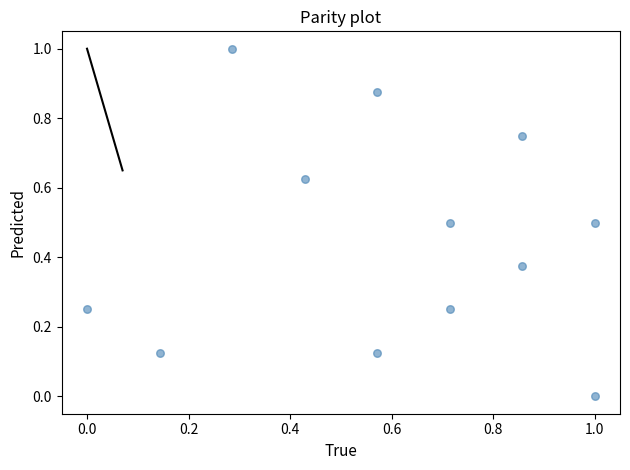

What is the range of X values (max minus min)?

1.0